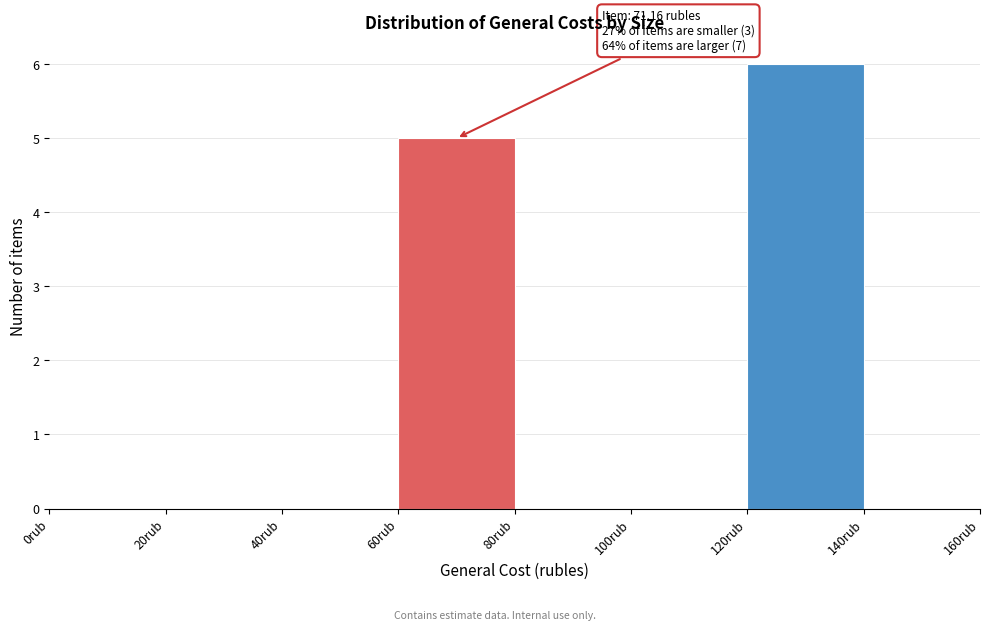

Over which range of the x-axis is the bar tallest?

120 to 140